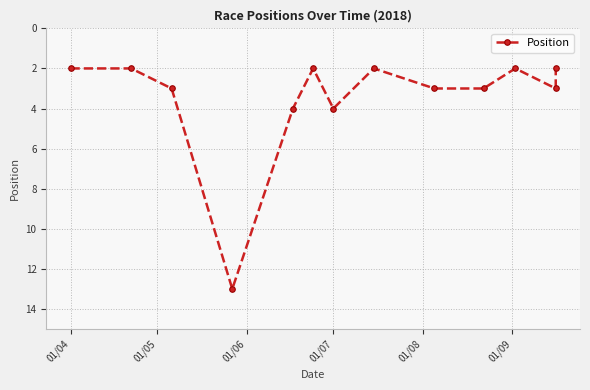

Reading left to right, transcribe all the data shown in this chart.

2	2	3	13	4	2	4	2	3	3	2	3	2